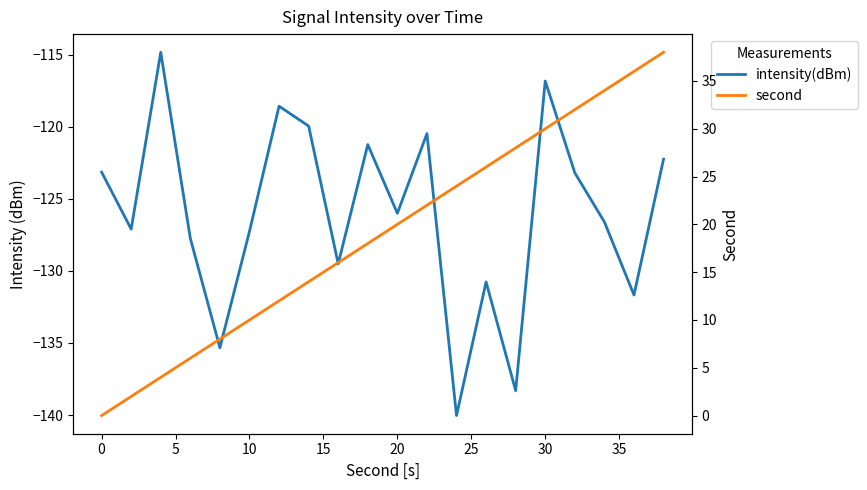

What is the greatest value displayed?

38.0